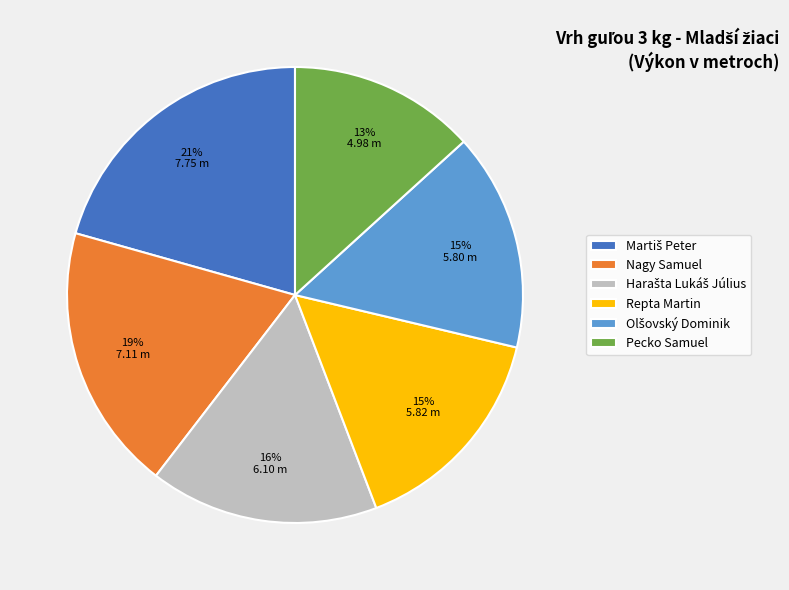

What is the ratio of the value at Pecko Samuel to the value at Repta Martin?

0.9